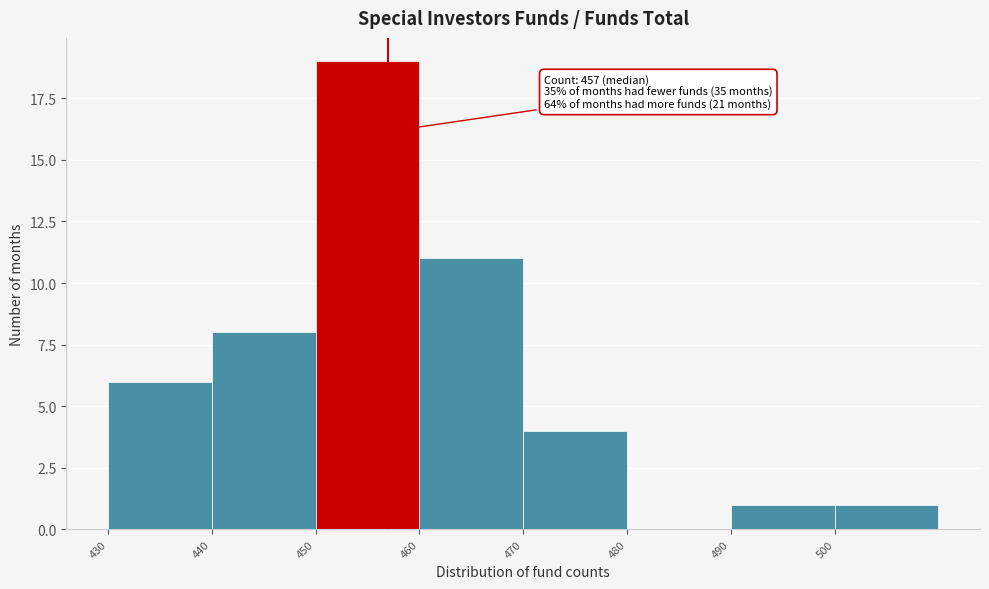

Which range on the x-axis has the tallest bar?

450 to 460